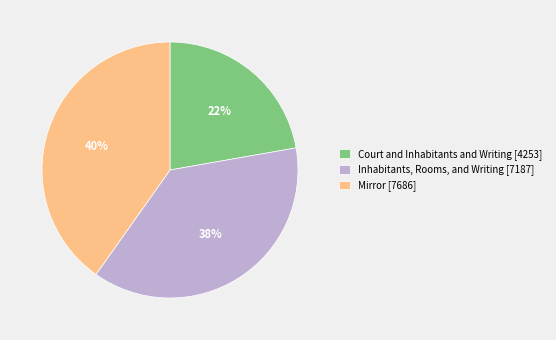

Is the sum of Mirror [7686] and Court and Inhabitants and Writing [4253] greater than half?

Yes